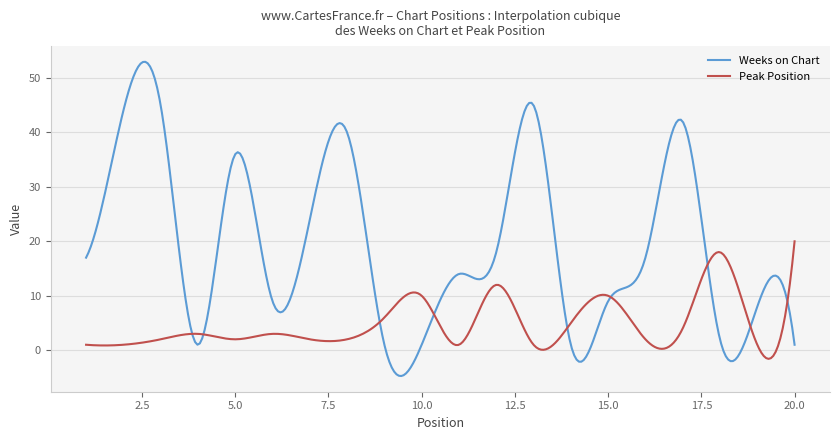

Which series has the widest spread of values?

Weeks on Chart